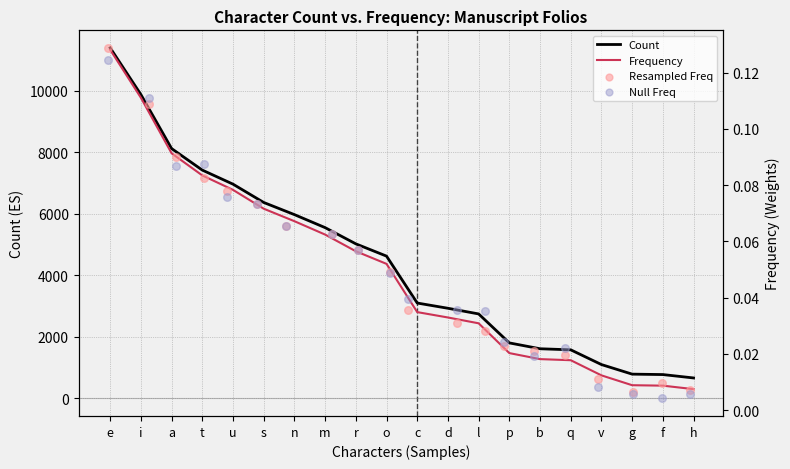

Which series has the largest total across all categories?

Count